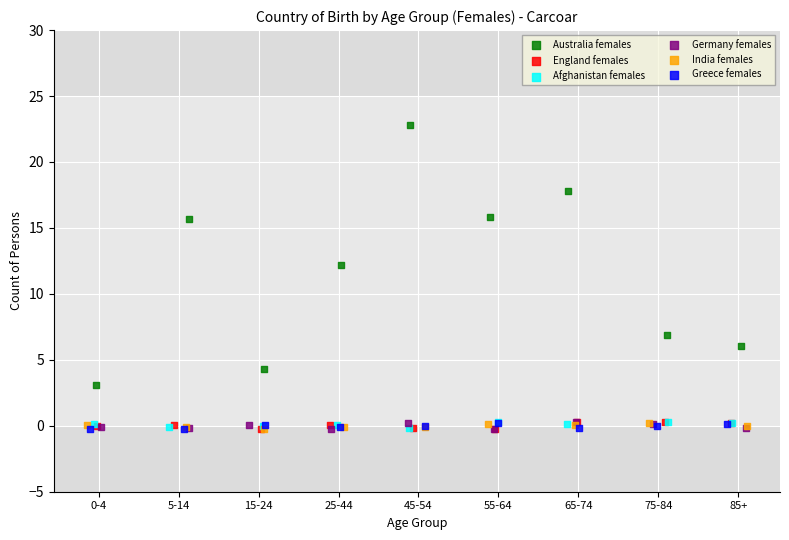

Which series reaches the maximum Y coordinate?

Australia females